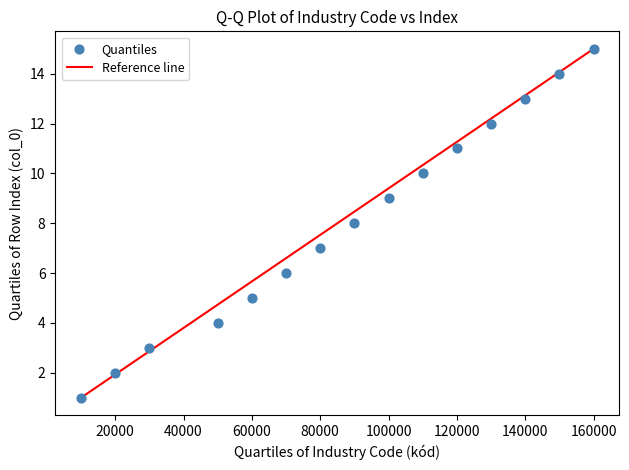

What is the range of X values (max minus min)?

150000